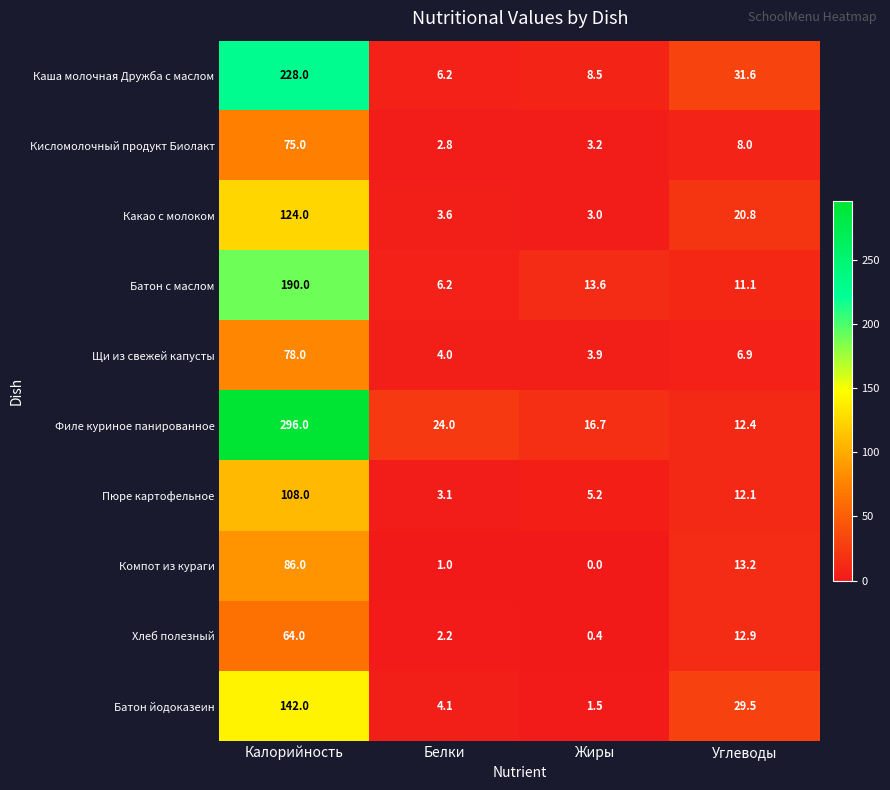

List the labels in order of Какао с молоком value, smallest first.

Жиры, Белки, Углеводы, Калорийность